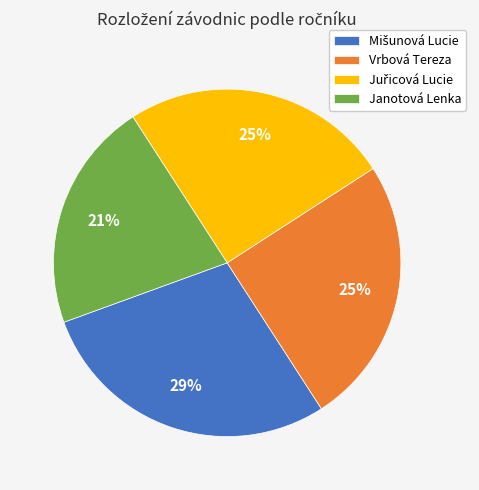

What is the smallest slice in the pie chart?

Janotová Lenka